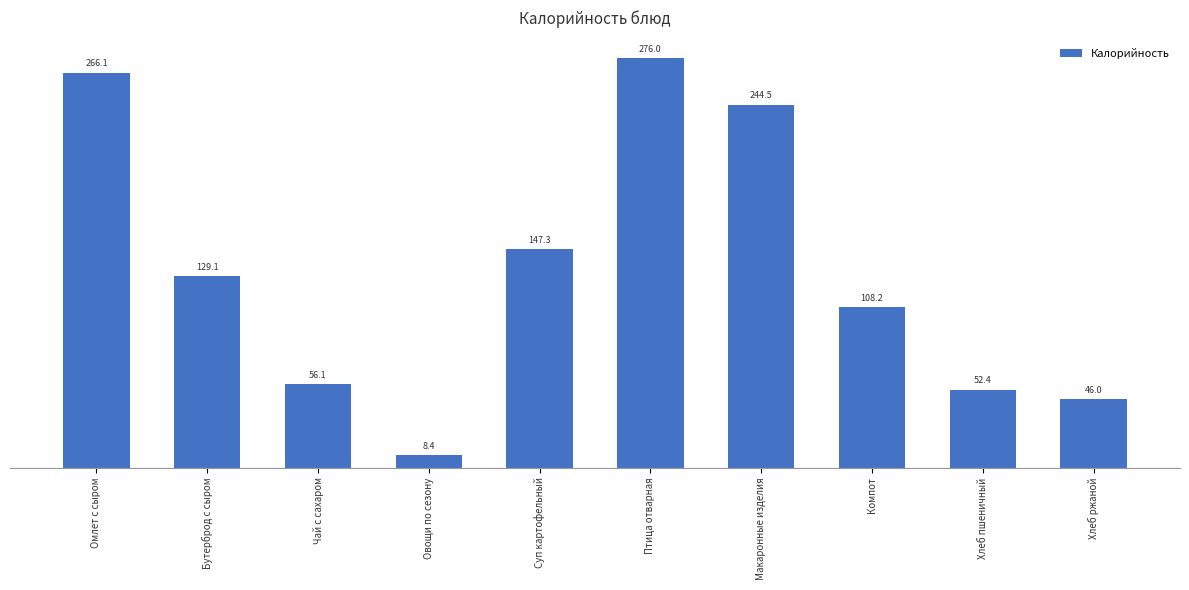

Reading right to left, transcribe all the data shown in this chart.

Хлеб ржаной=46.0	Хлеб пшеничный=52.4	Компот=108.2	Макаронные изделия=244.5	Птица отварная=276.0	Суп картофельный=147.3	Овощи по сезону=8.4	Чай с сахаром=56.1	Бутерброд с сыром=129.1	Омлет с сыром=266.1